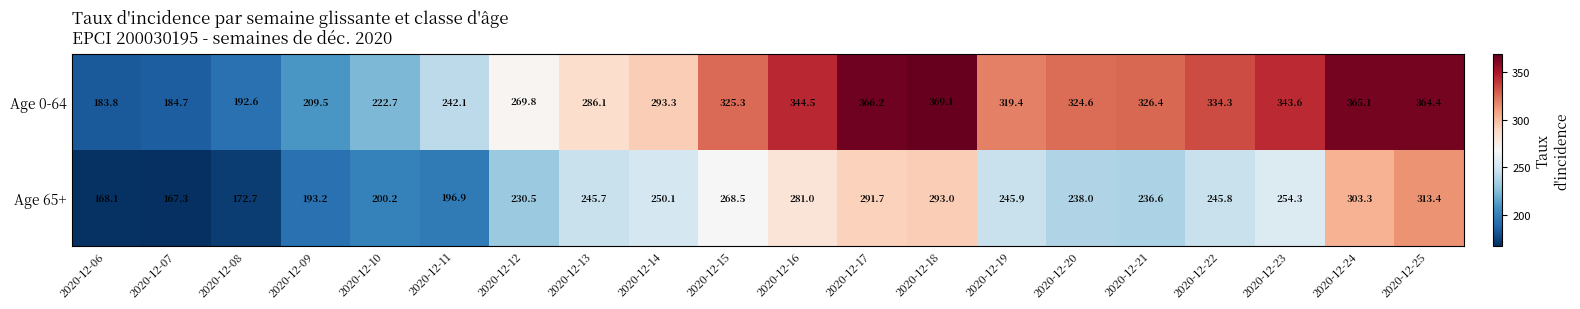

Which series has the largest total across all categories?

Age 0-64